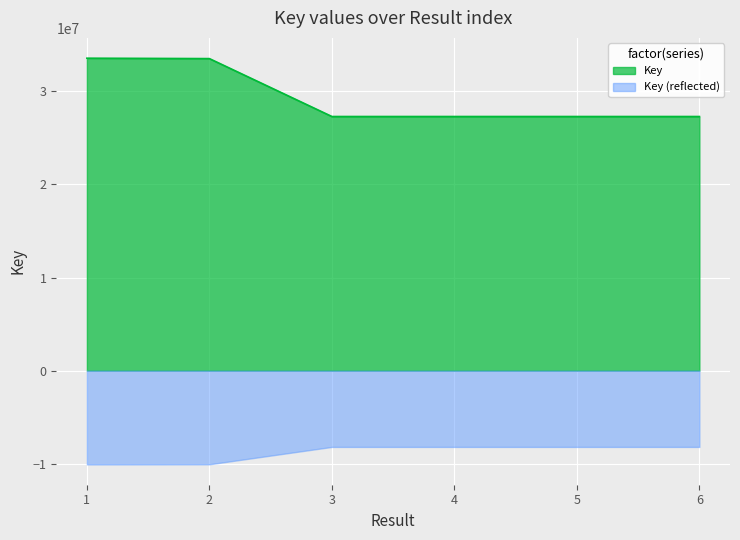

What is the value of the 3rd point from the left?

27295936